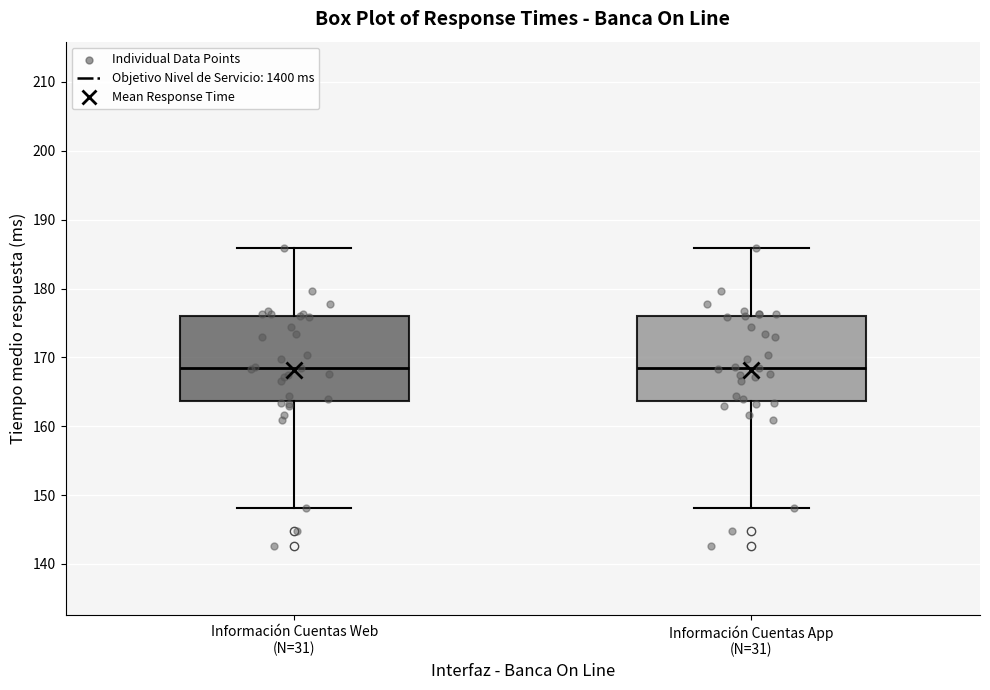

Reading left to right, read every box against the y-axis: the position of its median line, the range the box covers, and the ends of its whiskers. The values are not printed on the chart, so give them approximately, as read against the axis.

Información Cuentas Web (N=31): median 168, box 164 to 176, whiskers 148 to 186
Información Cuentas App (N=31): median 168, box 164 to 176, whiskers 148 to 186